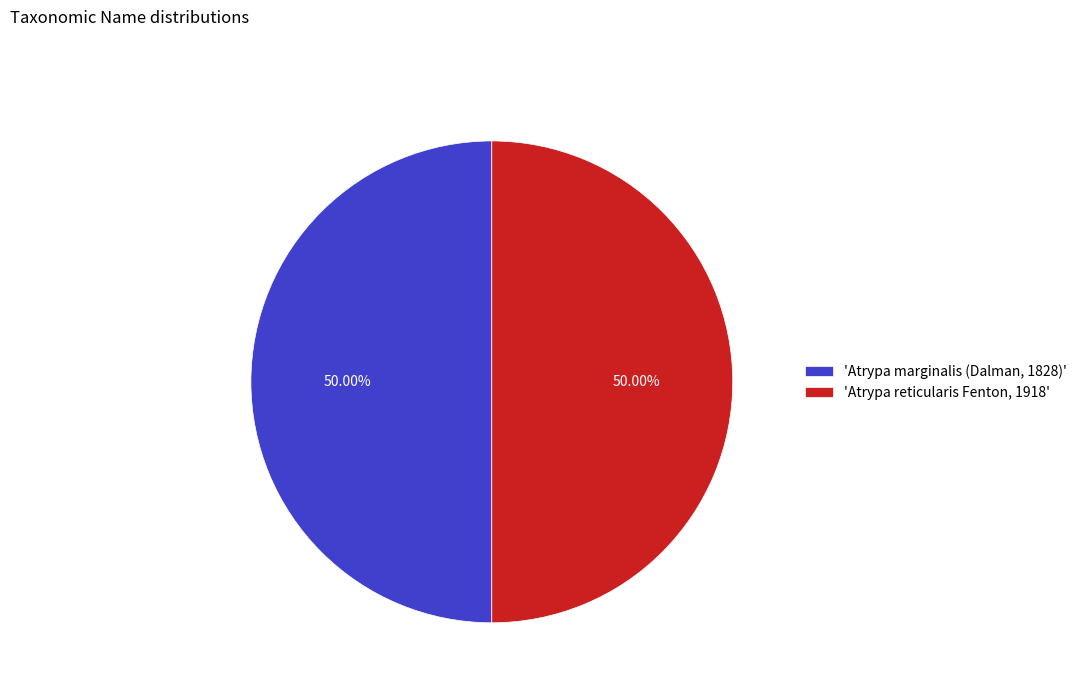

Approximately how many times larger is the value at 'Atrypa reticularis Fenton, 1918' compared to 'Atrypa marginalis (Dalman, 1828)'?

1.0